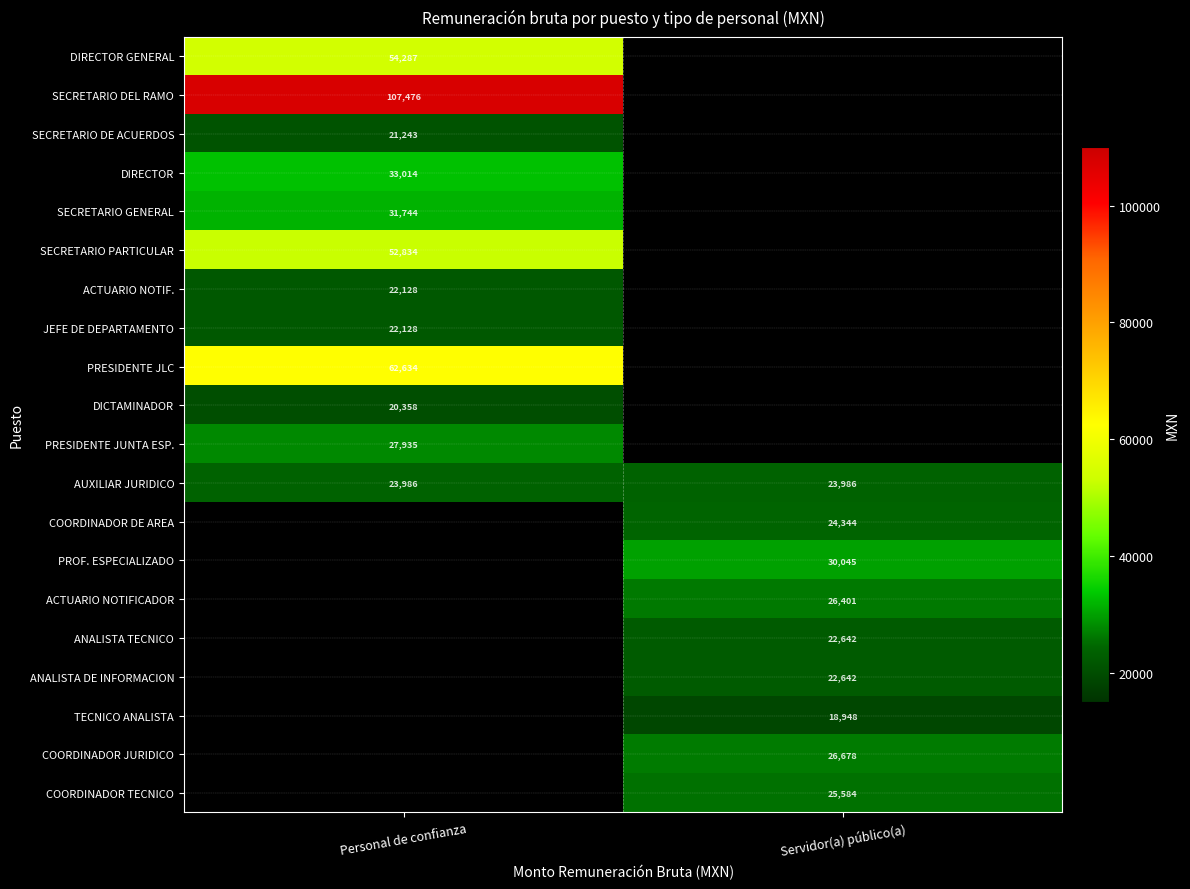

True or false: AUXILIAR JURIDICO has a value of 23986 at Servidor(a) público(a).

True